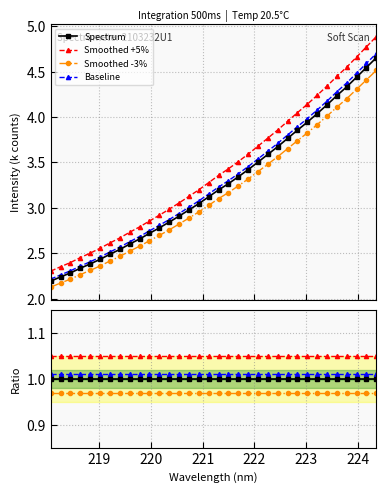

True or false: Smoothed -3% and Baseline intersect in this chart.

False